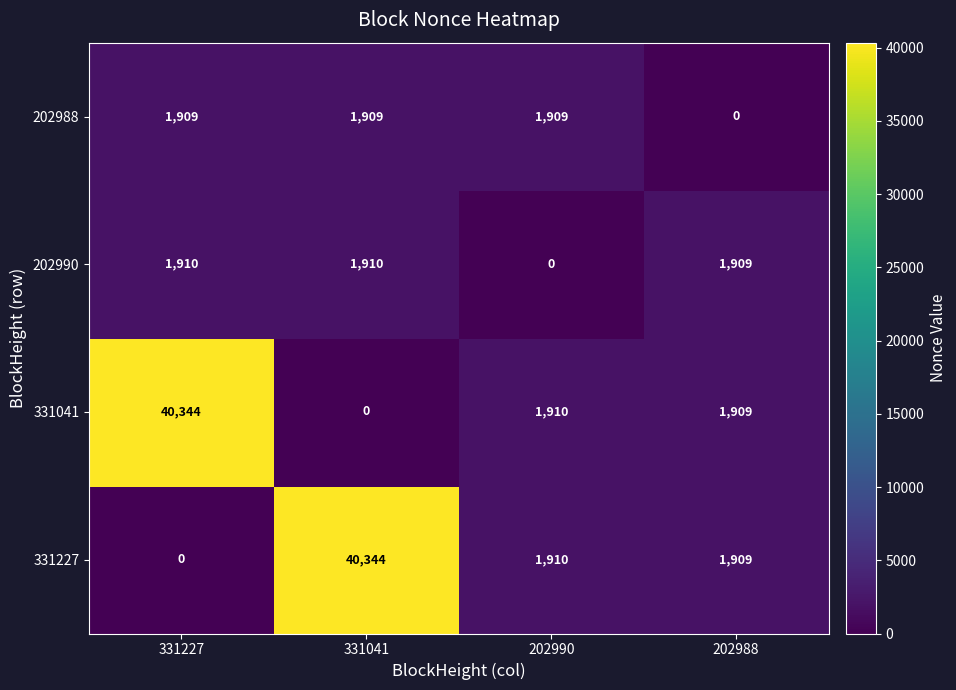

What is the total value across all series at 331227?

44163